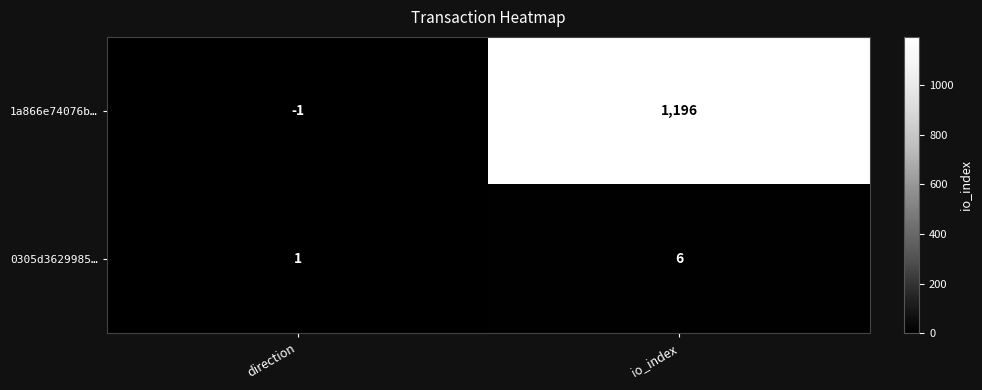

List the series in order of their overall mean, highest first.

1a866e74076b…, 0305d3629985…